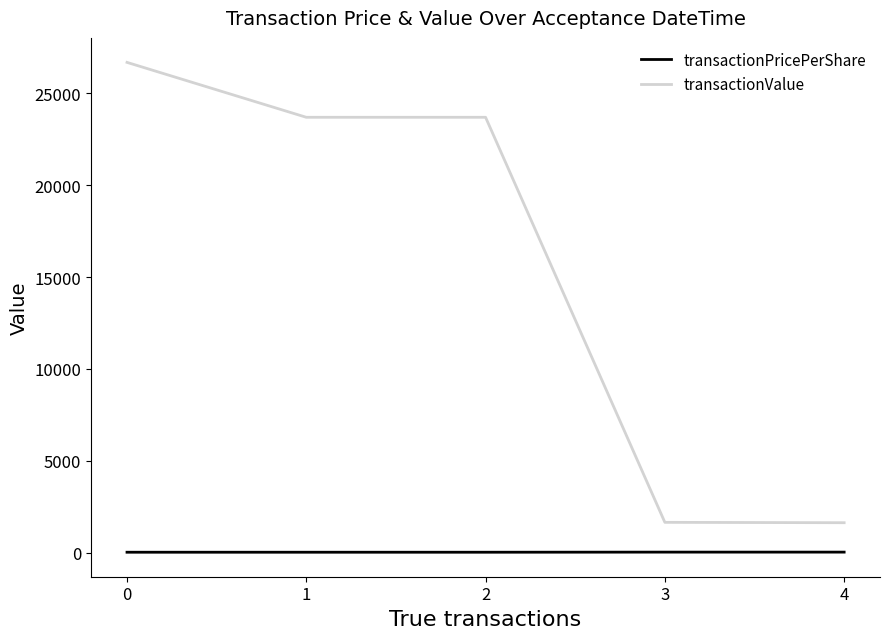

What is the average value of the transactionValue series?

15471.2